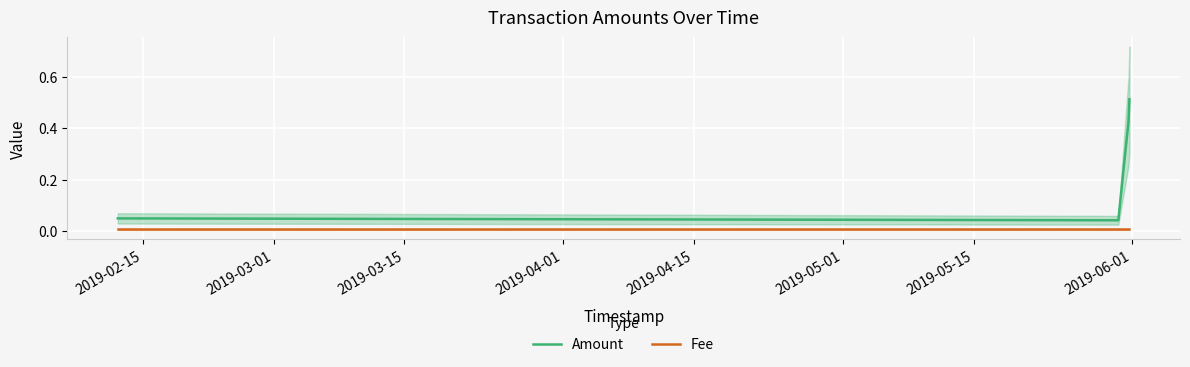

True or false: Fee and Amount intersect in this chart.

False